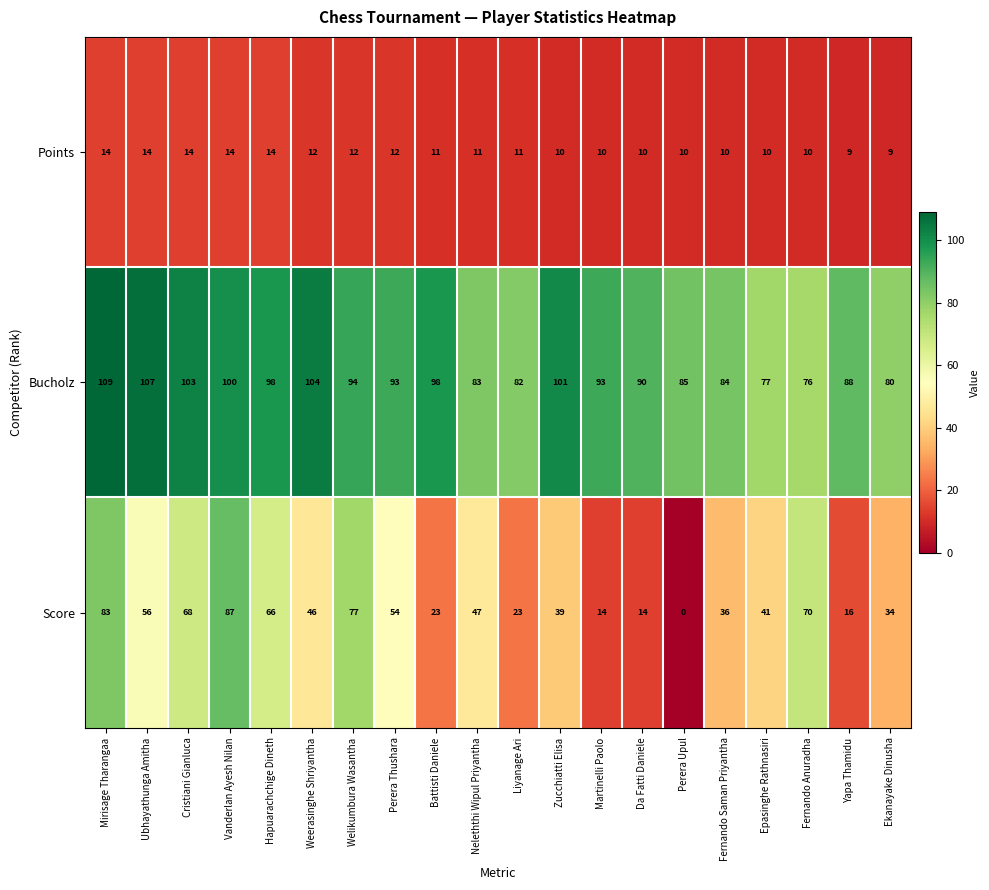

At which label does Points first exceed 11?

Mirisage Tharangaa